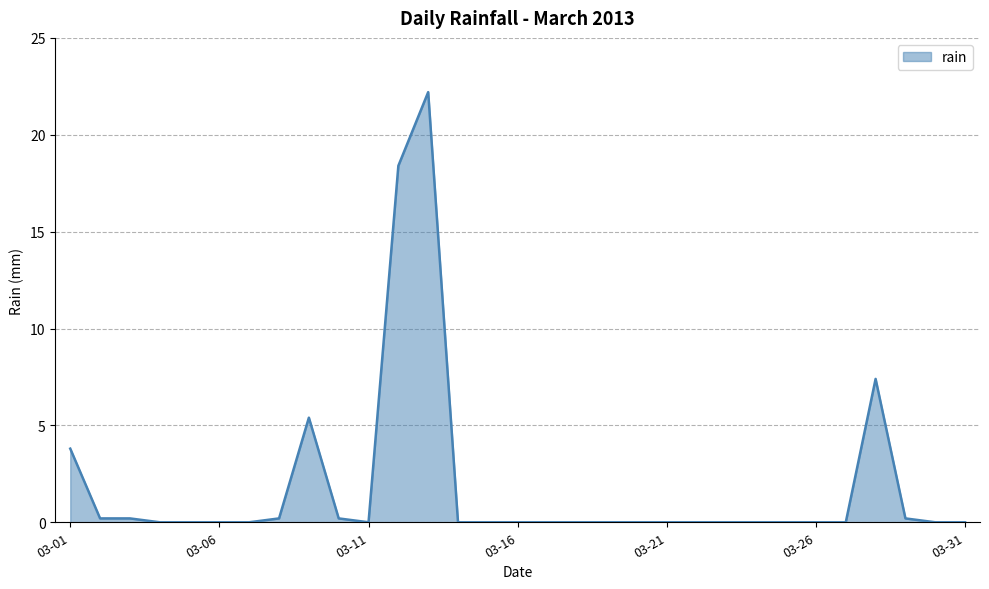

What is the difference between the maximum and minimum values?

22.2